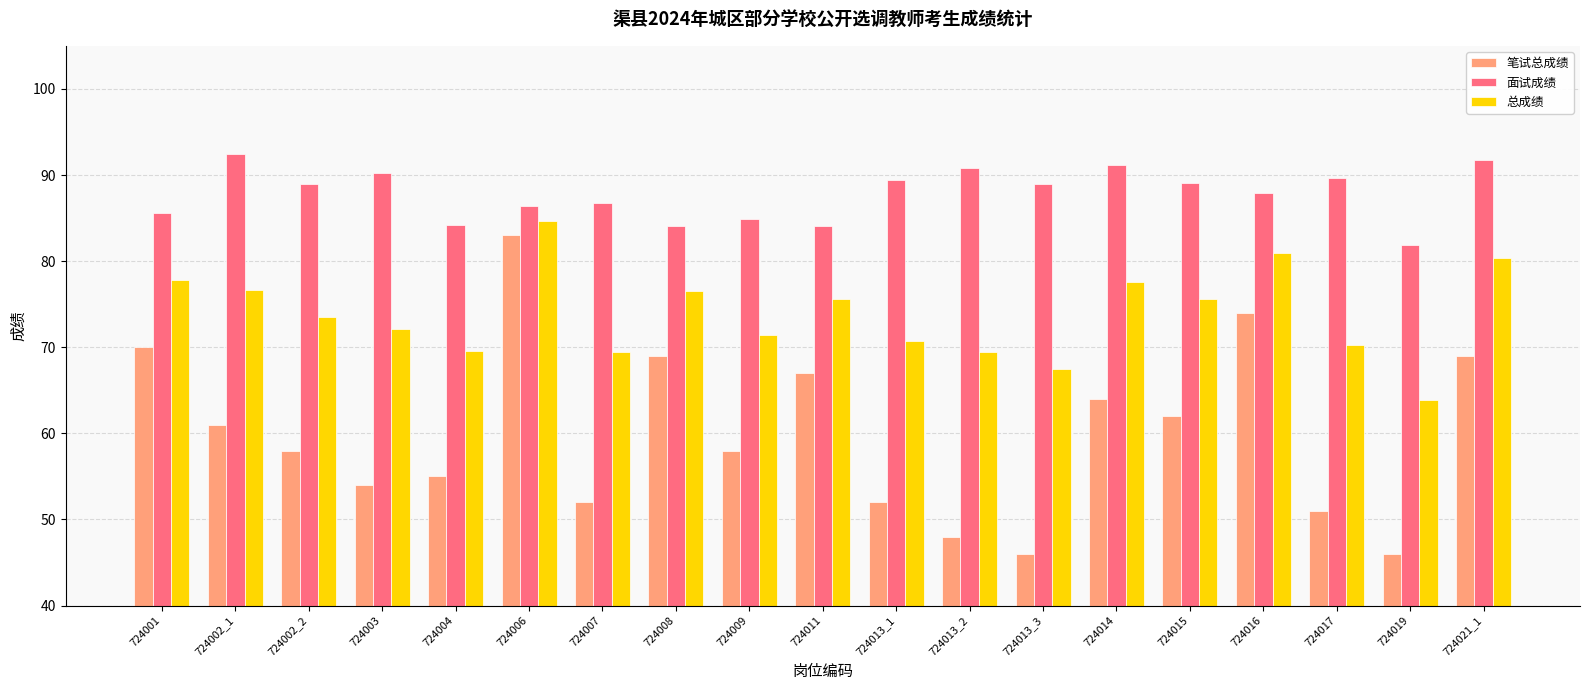

List the series in order of their overall mean, lowest first.

笔试总成绩, 总成绩, 面试成绩